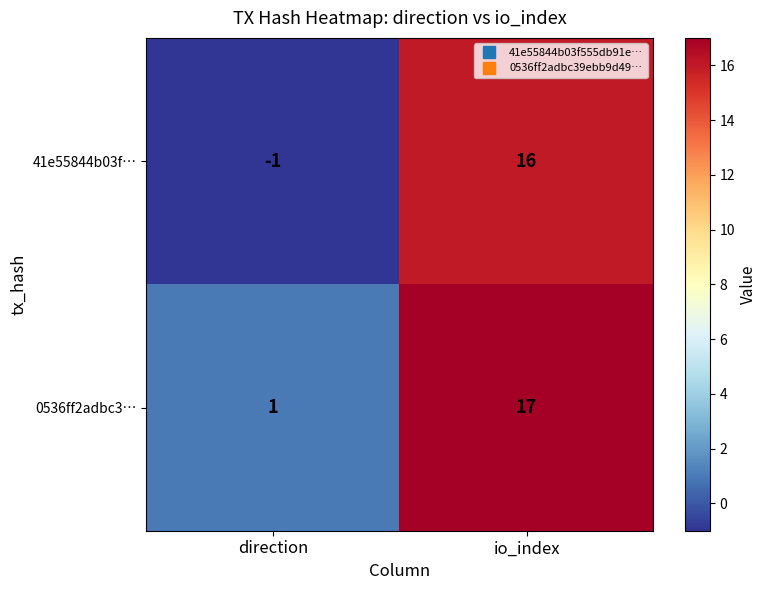

Between direction and io_index, which series saw the biggest shift?

41e55844b03f…